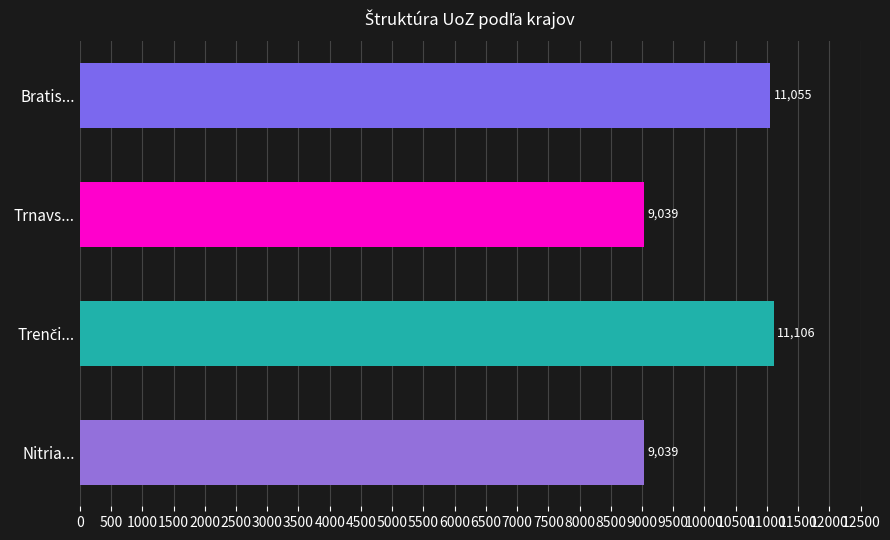

What value does the data have at Trnavs..., to the nearest 10?

9040